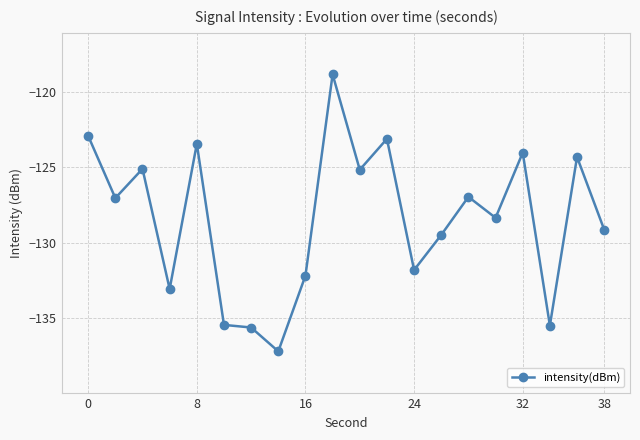

True or false: there are more than 2 points higher than both neighbors.

True